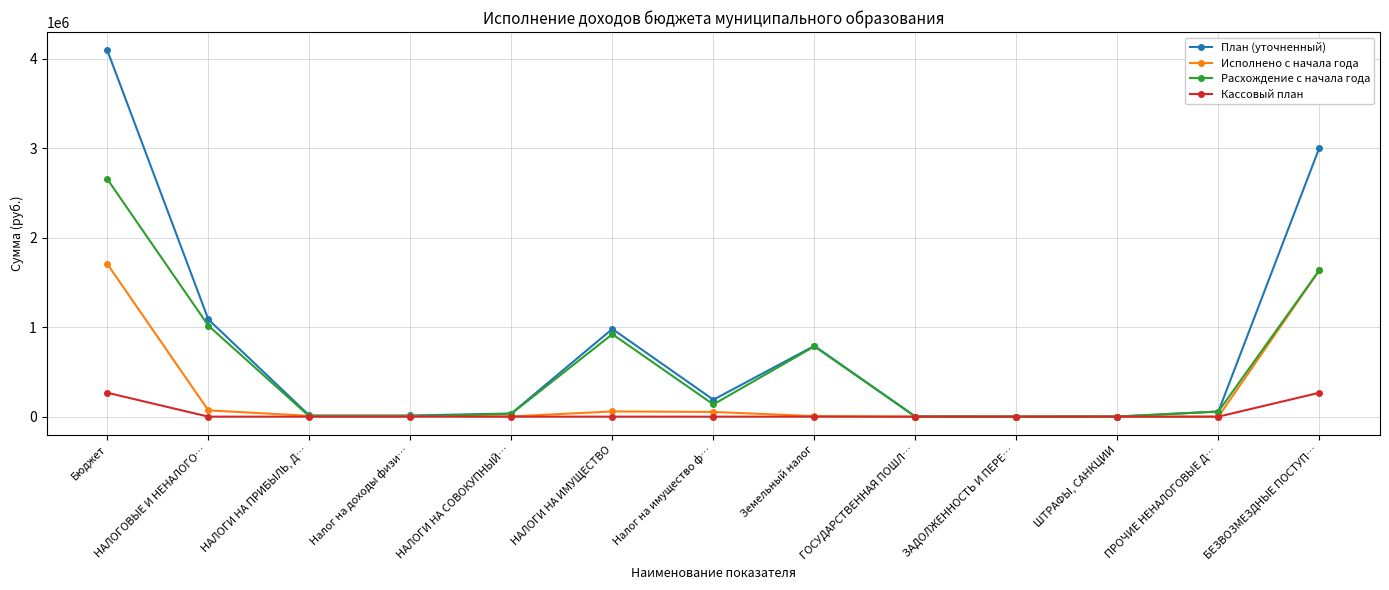

How many lines are shown in the chart?

4